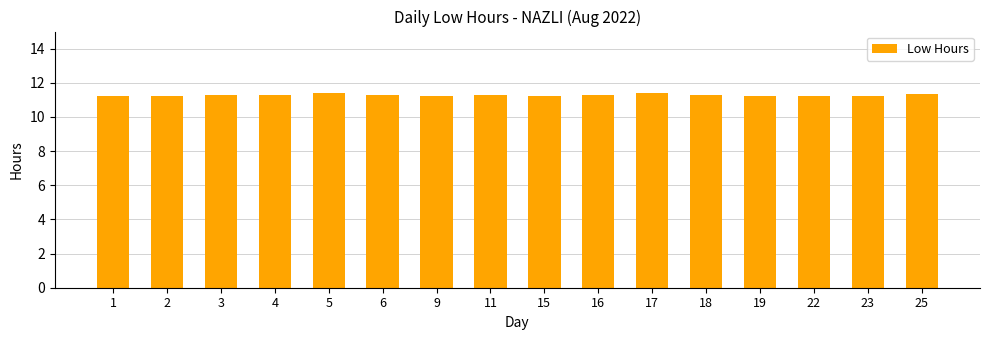

What is the approximate value at 17?

11.4